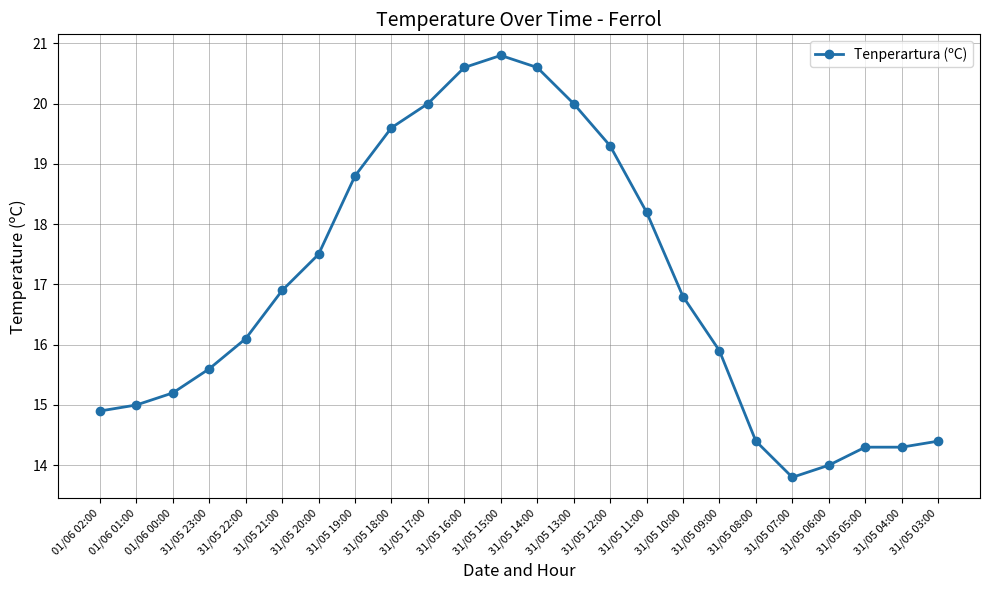

Is this an area chart (filled region under the line)?

No